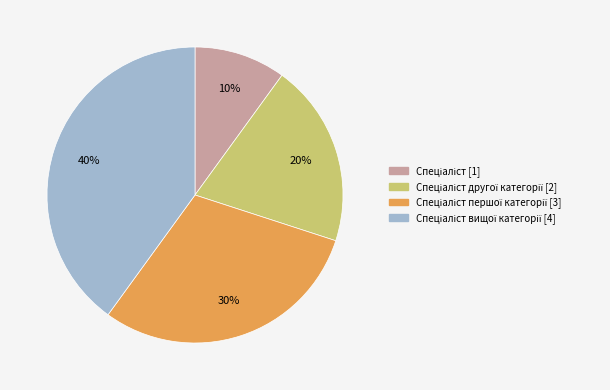

To the nearest percent, what is the difference between the largest and smallest slice percentages?

30%